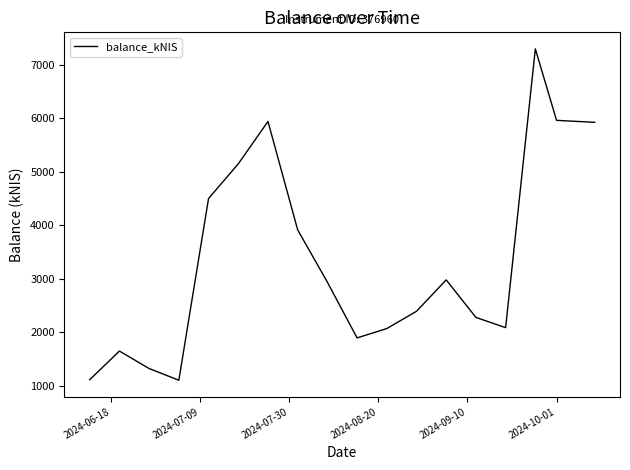

What is the difference between the maximum and minimum values?

6200.5